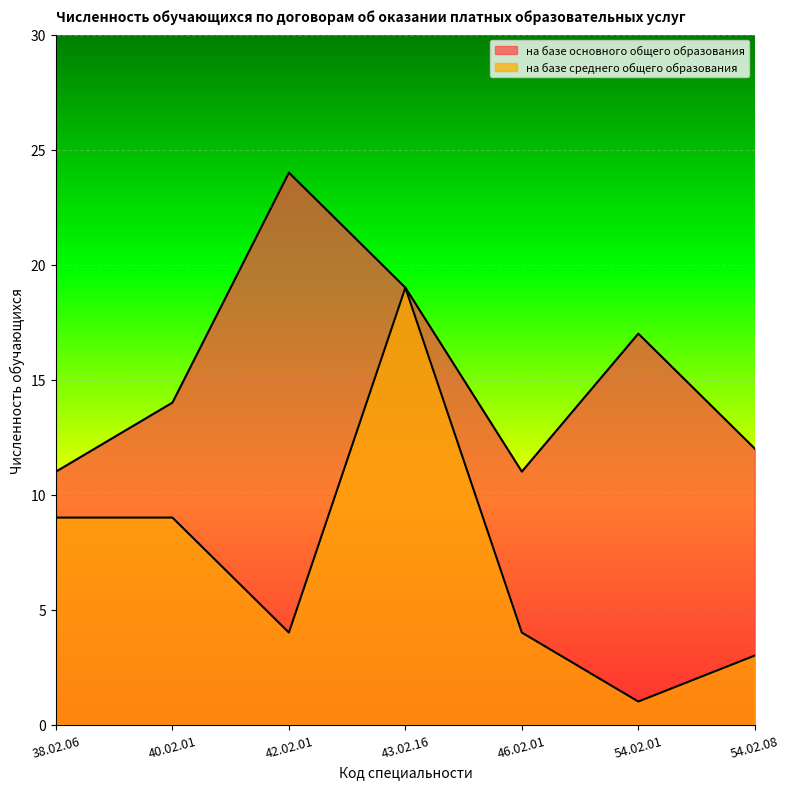

How many lines are shown in the chart?

2